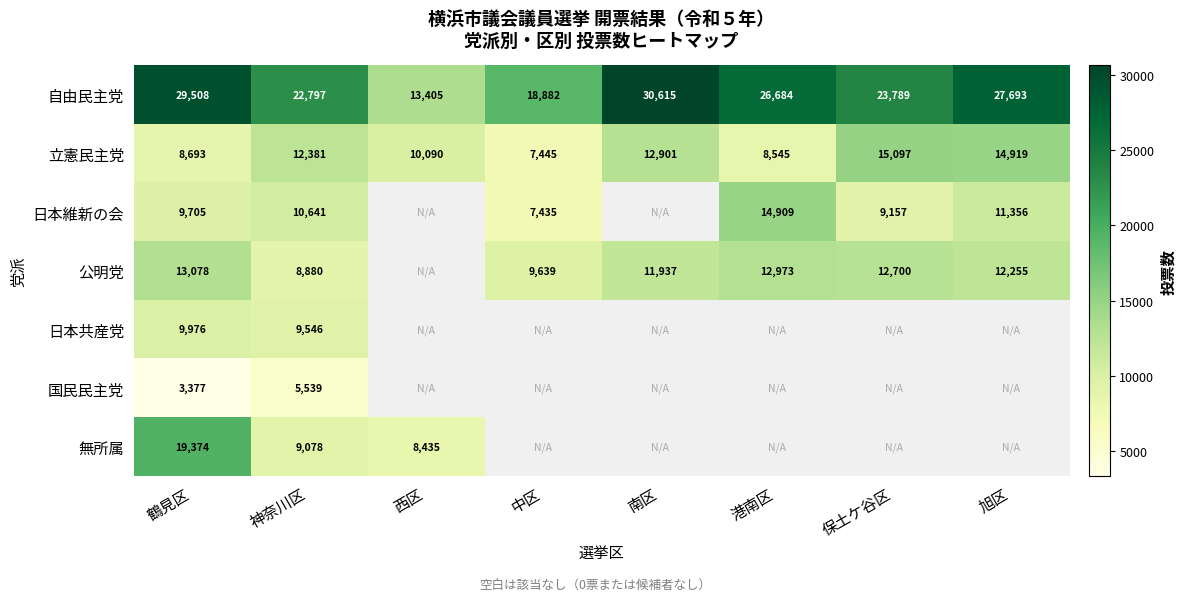

What is the maximum value for 自由民主党?

30615